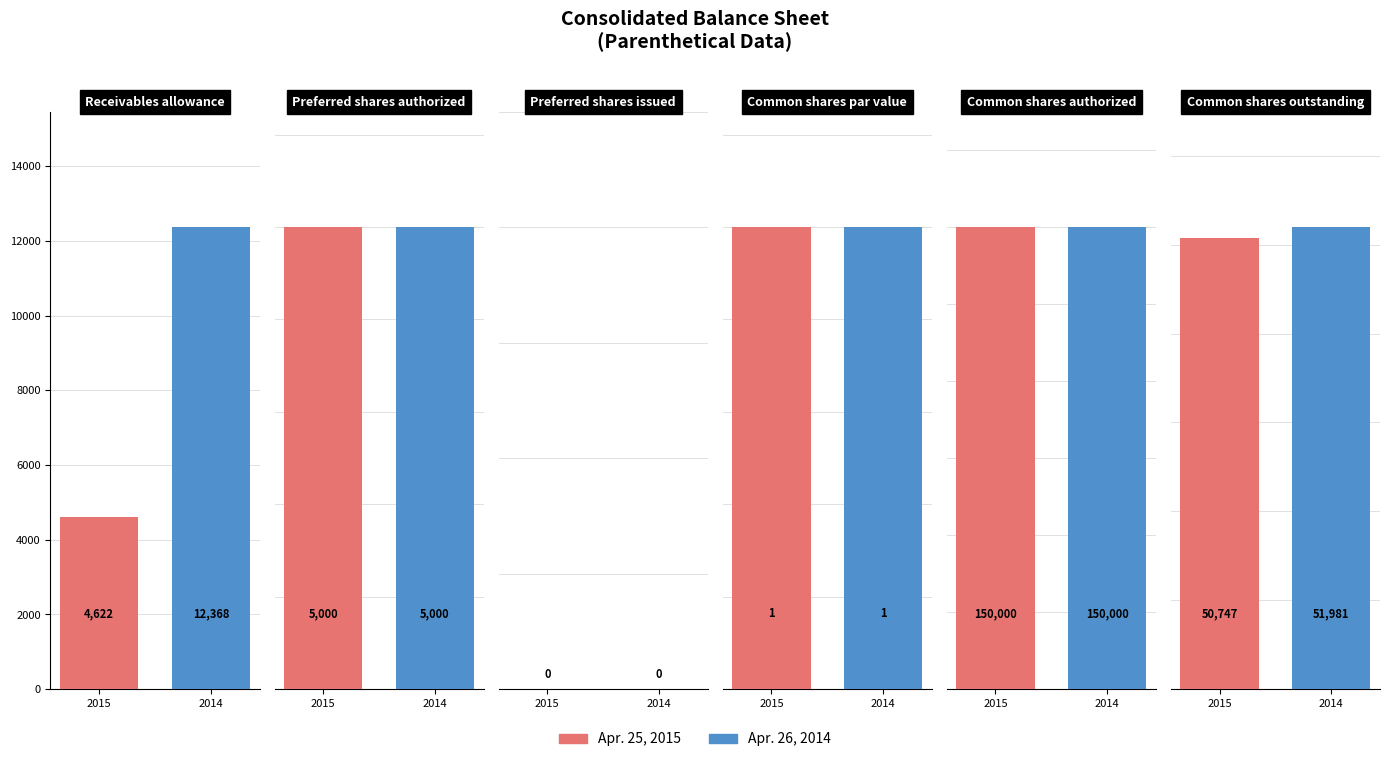

Where does the Apr. 25, 2015 series first go above 5000?

Common shares authorized